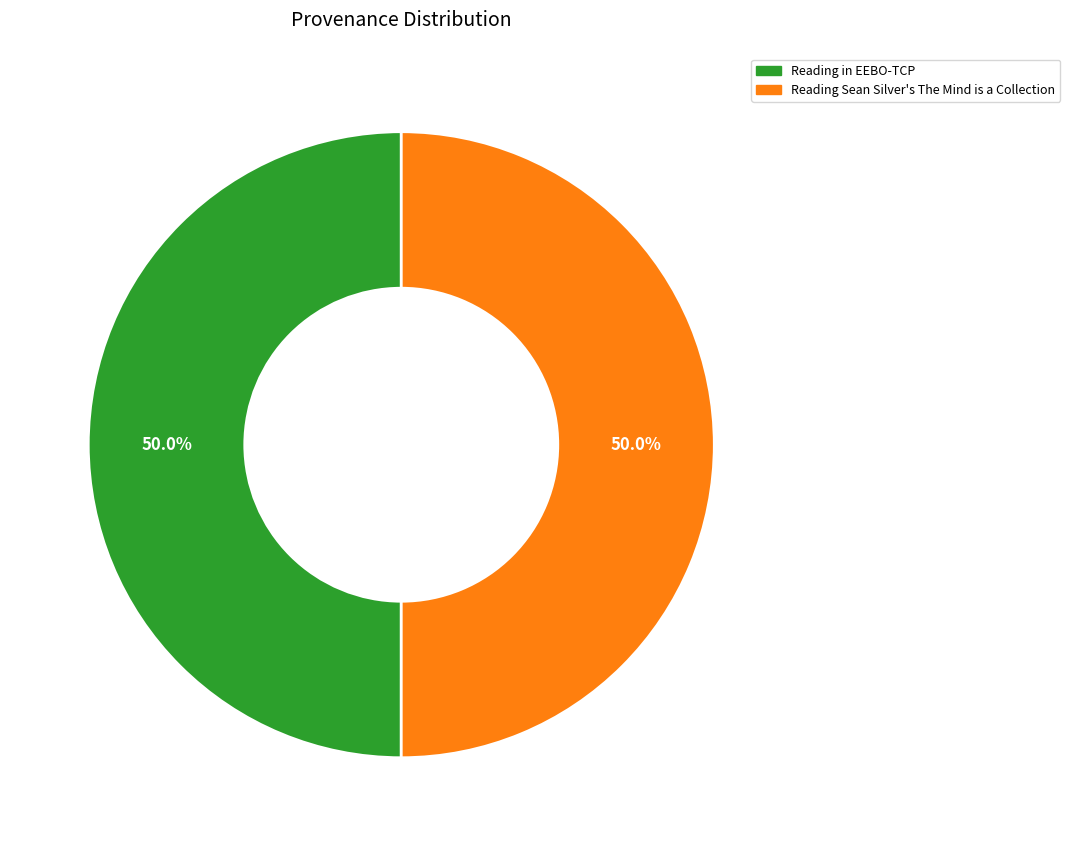

True or false: Reading in EEBO-TCP accounts for 50% of the total.

True